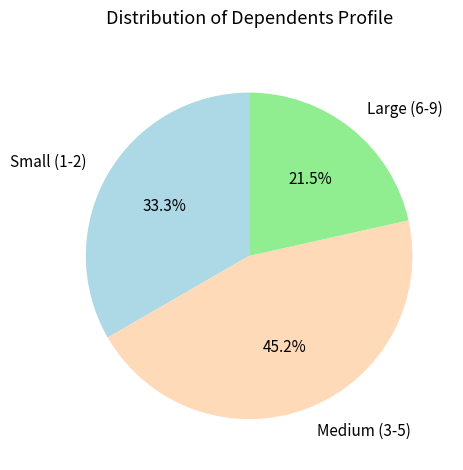

Do Small (1-2) and Medium (3-5) together represent more than half of the pie?

Yes